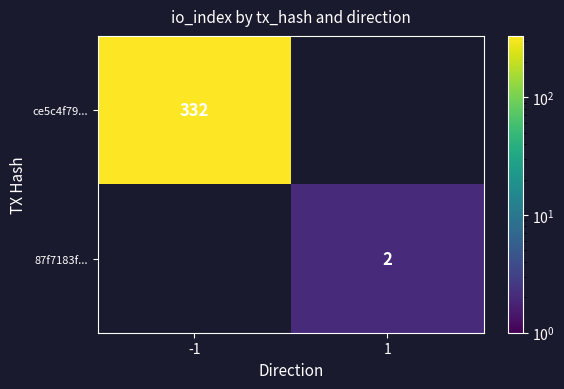

How many categories are shown in the chart?

2